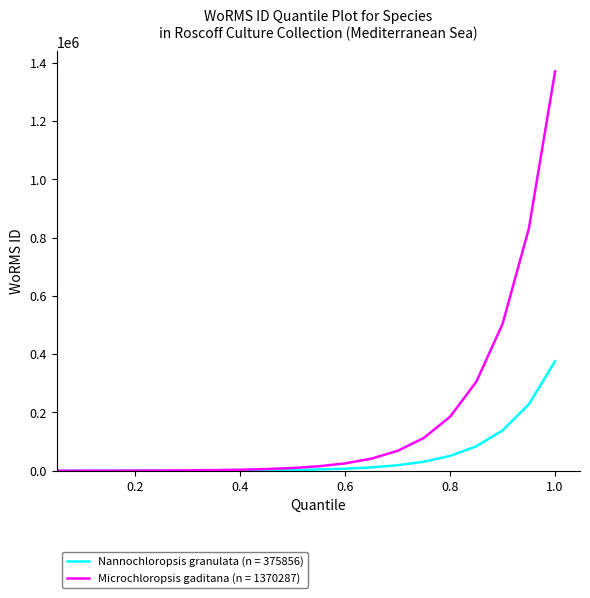

Rank the series by their maximum value, from highest to lowest.

Microchloropsis gaditana (n = 1370287), Nannochloropsis granulata (n = 375856)